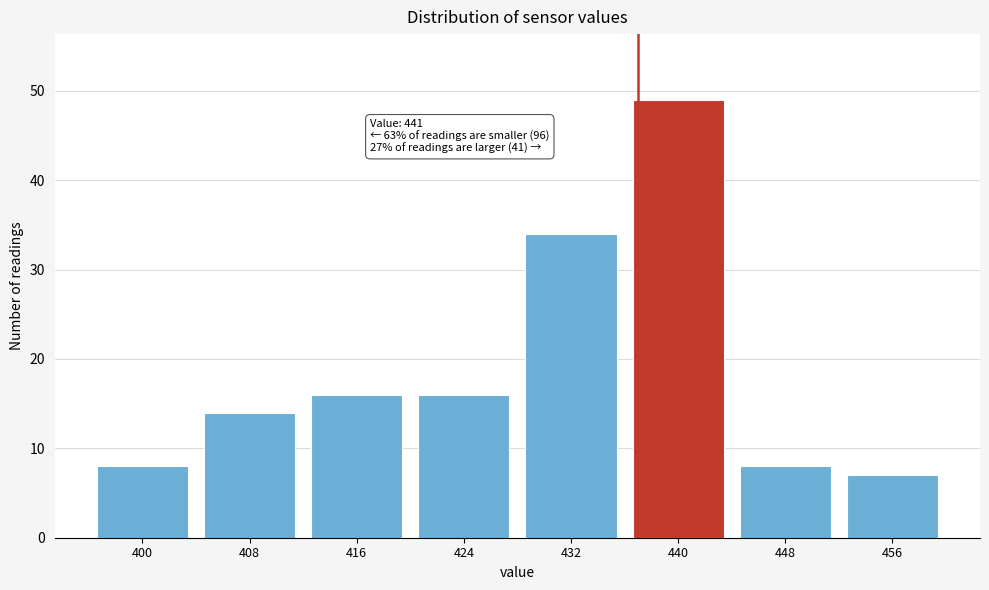

Reading left to right, list all the values displayed in this chart.

400=8	408=14	416=16	424=16	432=34	440=49	448=8	456=7